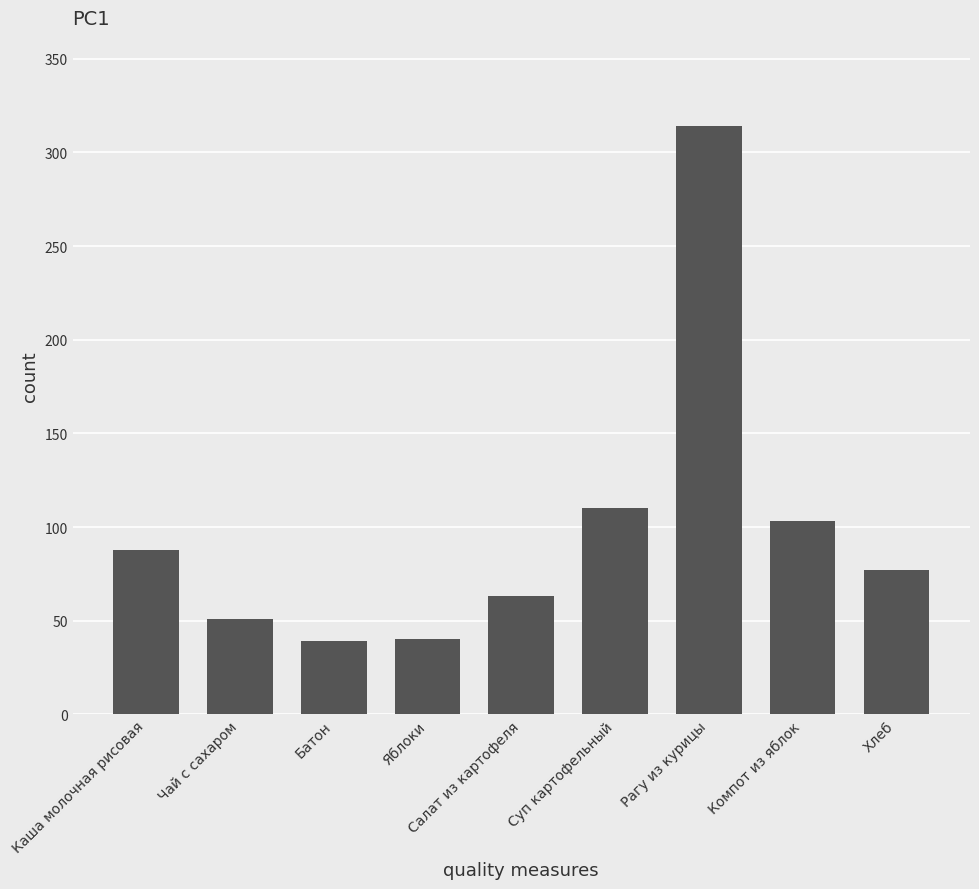

Does the chart contain any negative values?

No